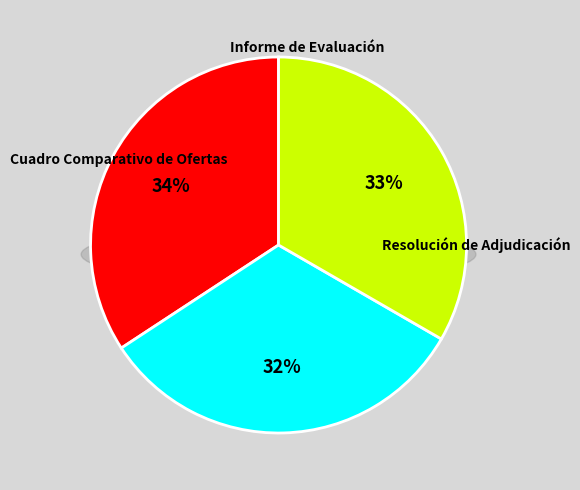

How much of the chart is everything except Informe de Evaluación?

67.6%